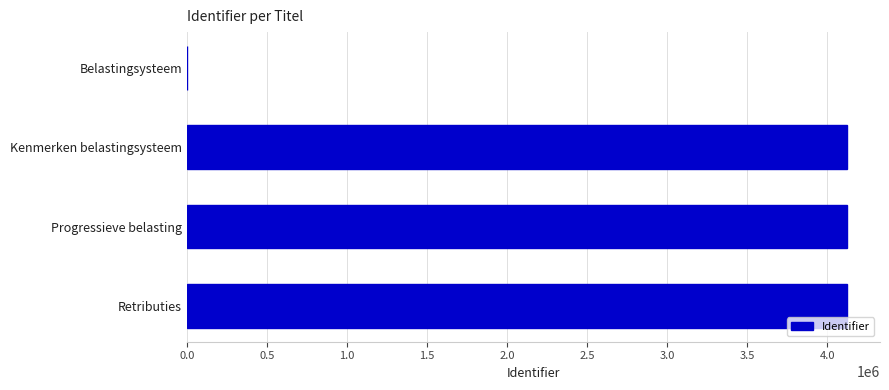

How many positive values are there?

3